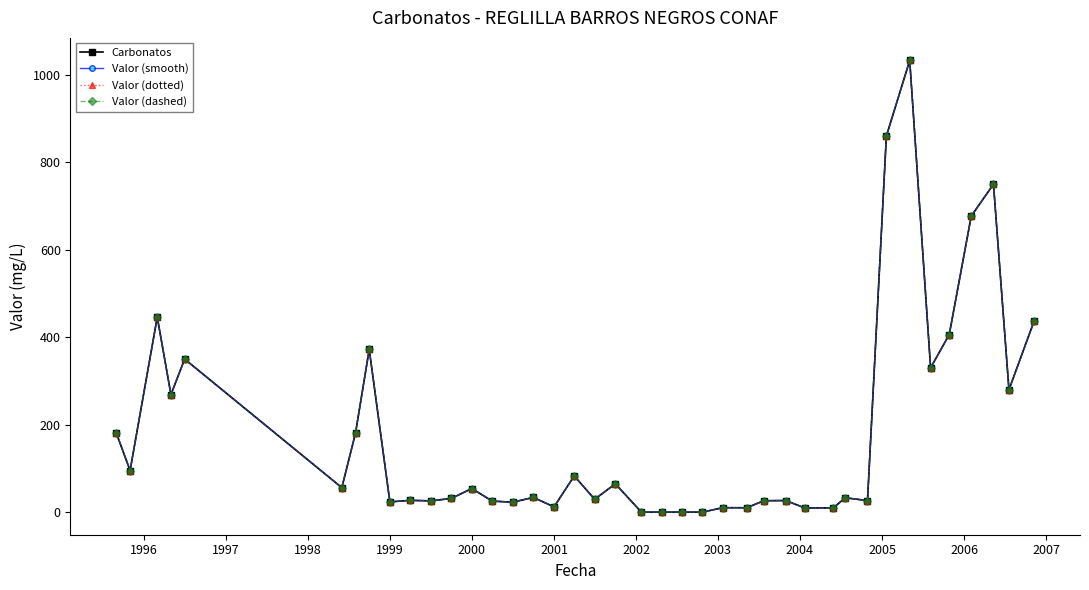

What is the sum of all Carbonatos values?

7306.2